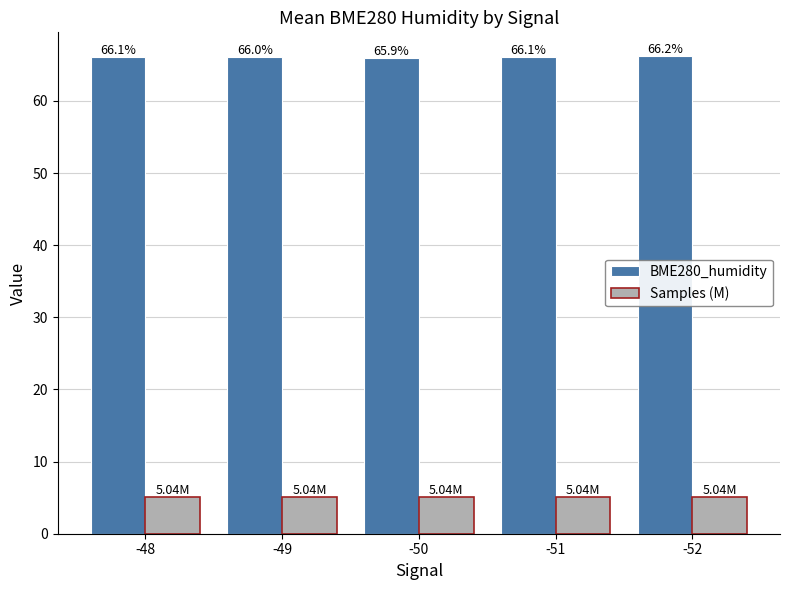

What is the value of the BME280_humidity bar at the 5th from the left?

66.2